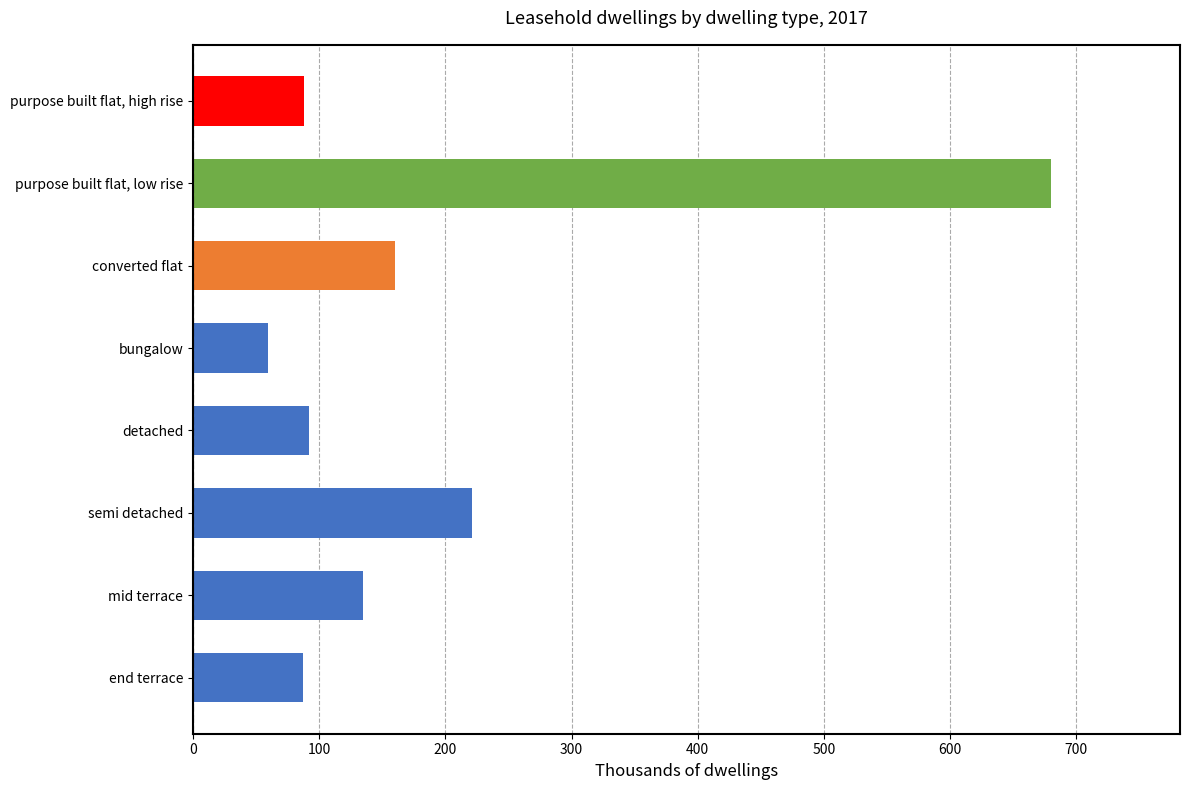

What is the sum of all values?

1522.4